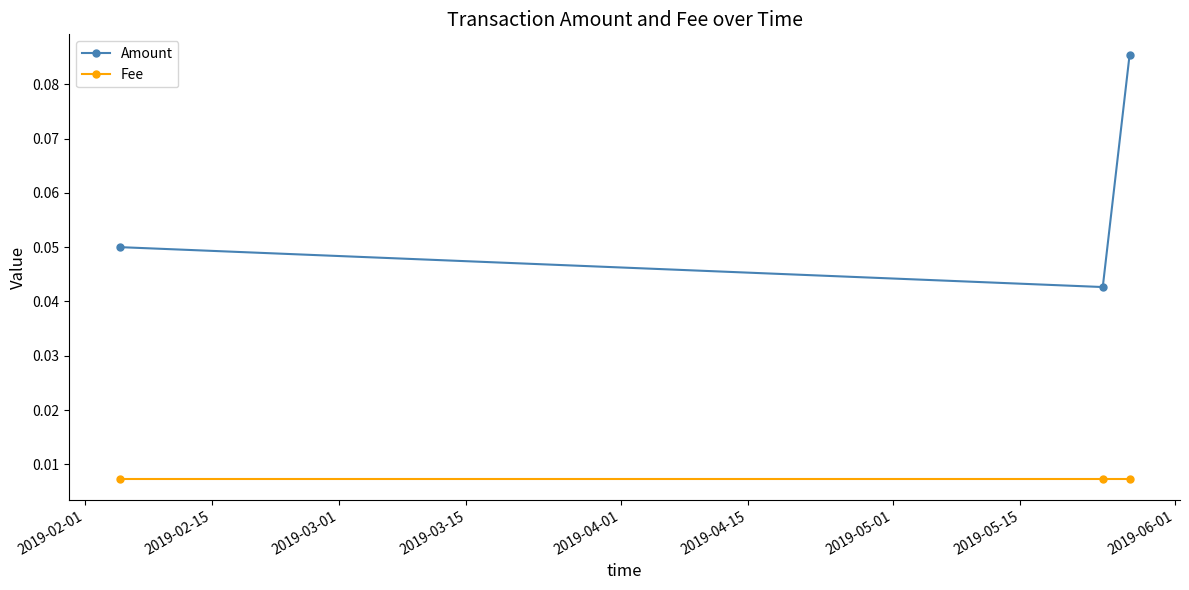

Which series has the widest spread of values?

Amount